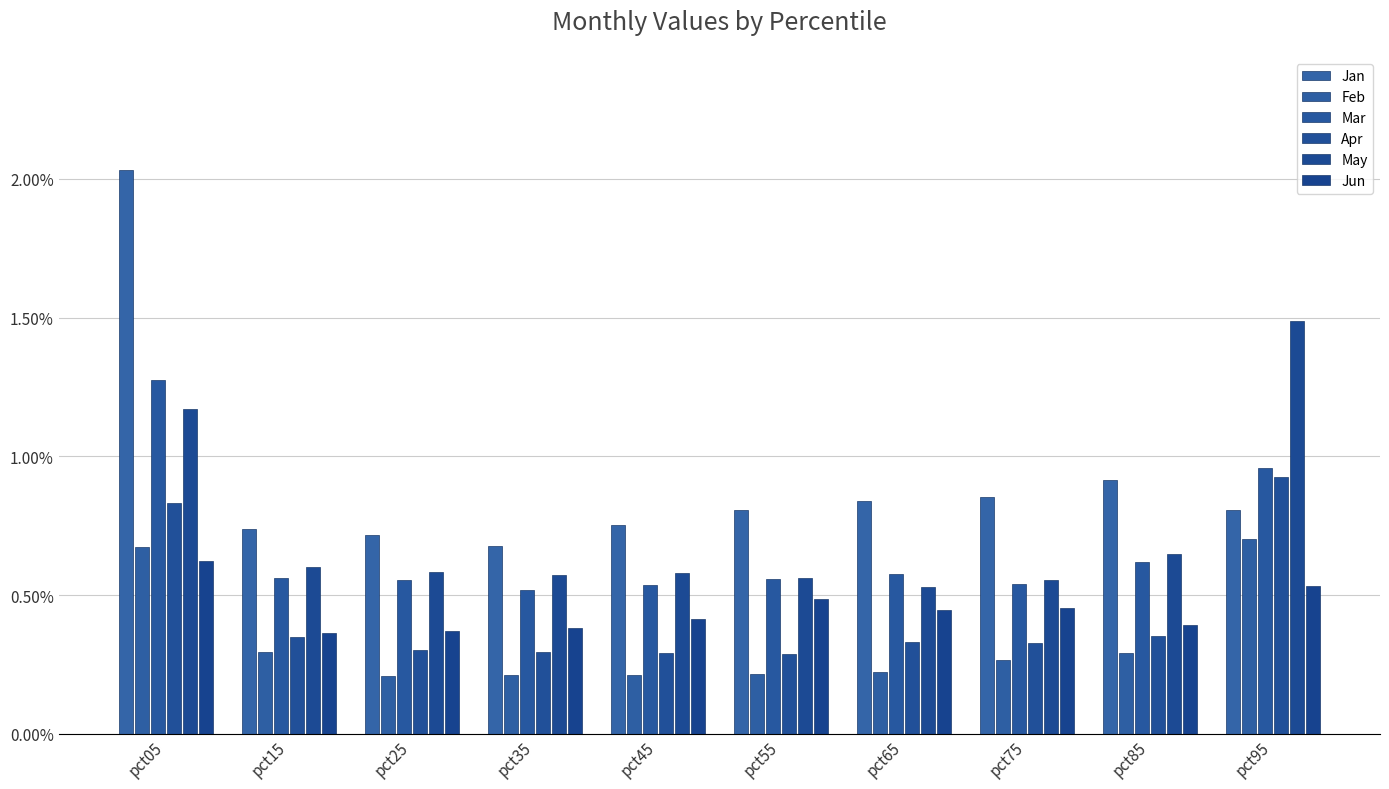

What are all the series names shown in the legend?

Jan, Feb, Mar, Apr, May, Jun